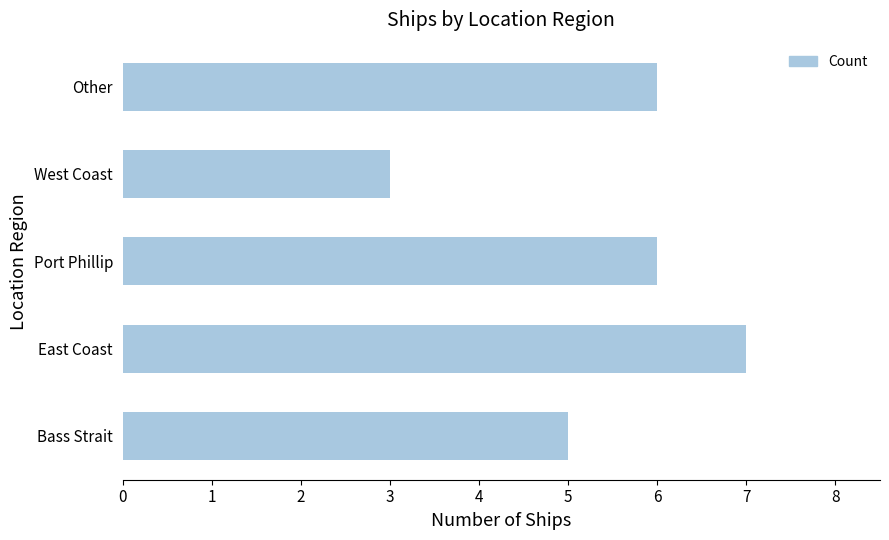

Approximately how many times larger is the value at Port Phillip compared to West Coast?

2.0